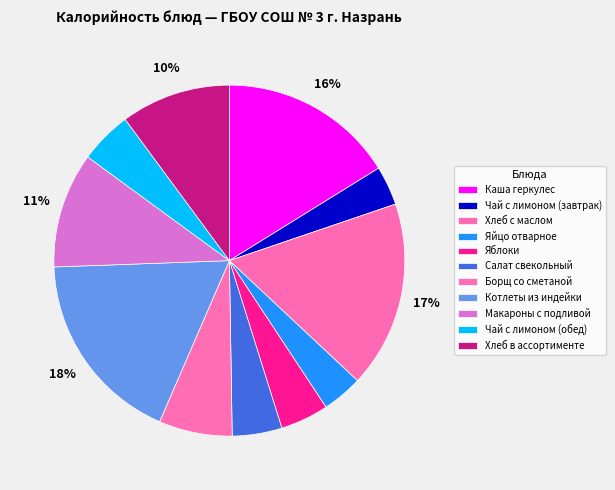

How many segments does this pie chart have?

11